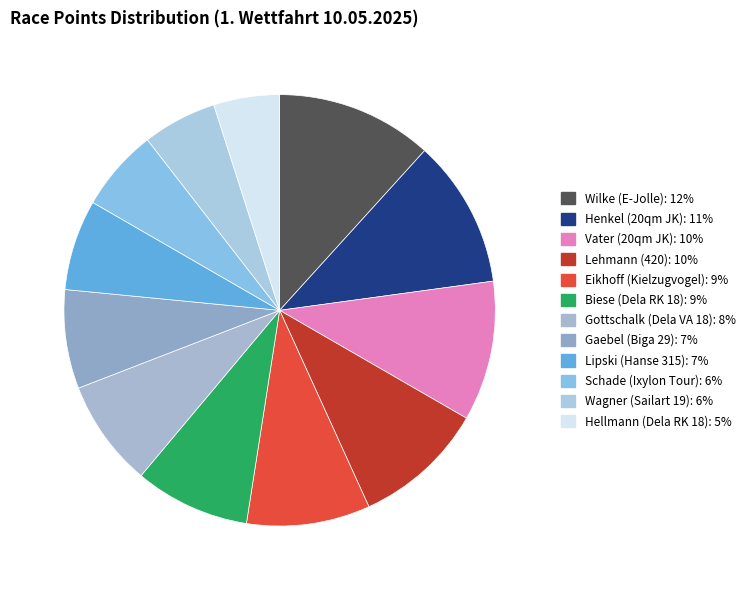

How many slices are in this pie chart?

12